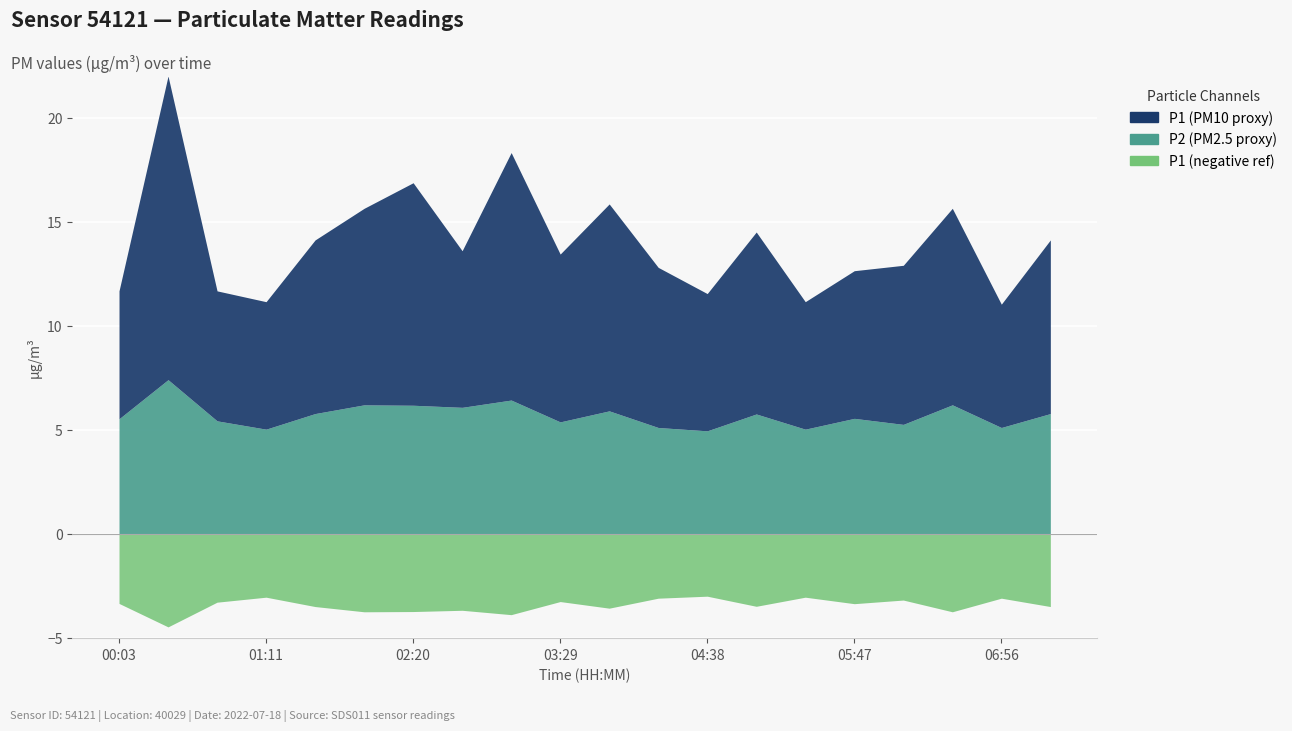

Which label corresponds to the largest value in the chart?

00:25